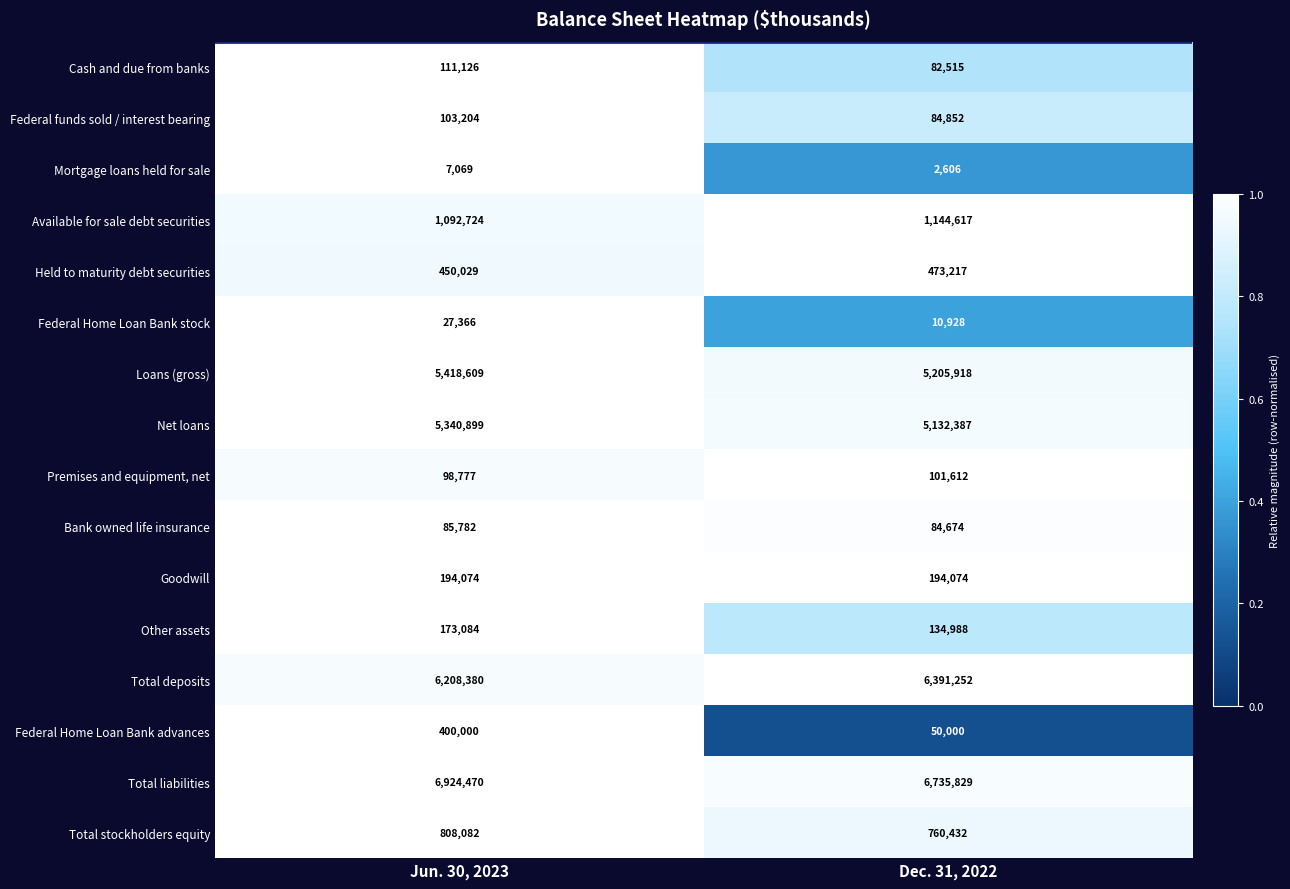

The Mortgage loans held for sale series shows 10673 at Jun. 30, 2023. True or false?

False